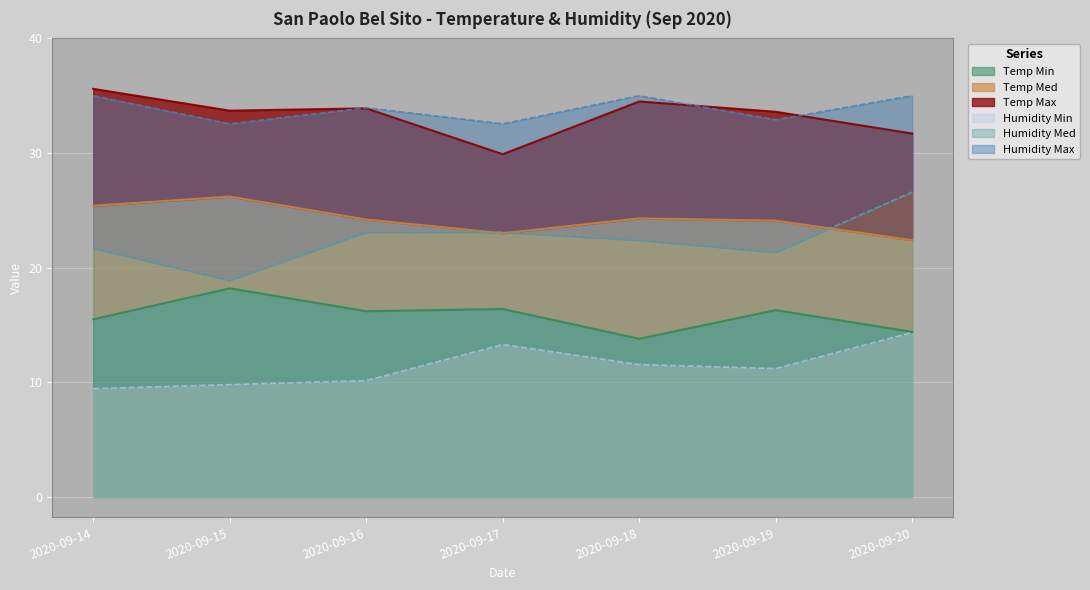

At which category is the sum across all series the highest?

2020-09-20